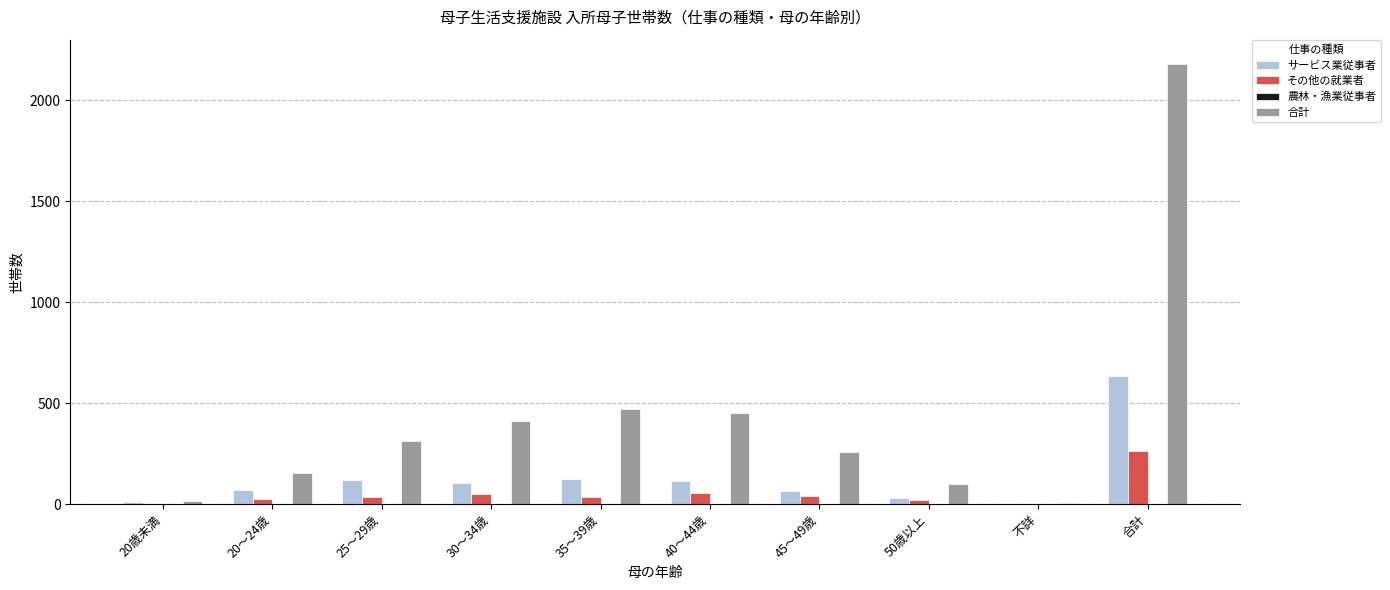

What is the maximum value for サービス業従事者?

634